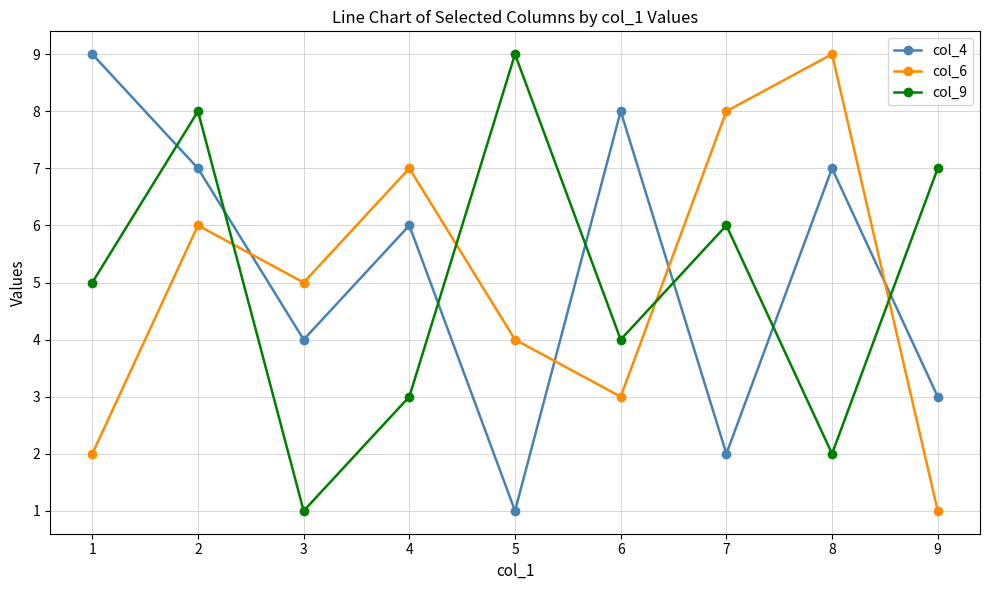

After their last crossing, which series has the higher values: col_9 or col_4?

col_9